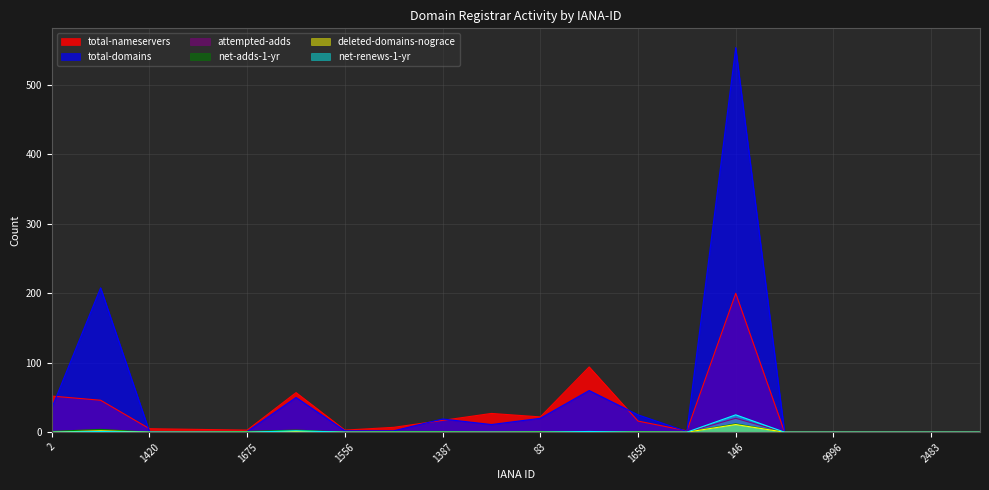

True or false: total-nameservers and attempted-adds intersect in this chart.

False